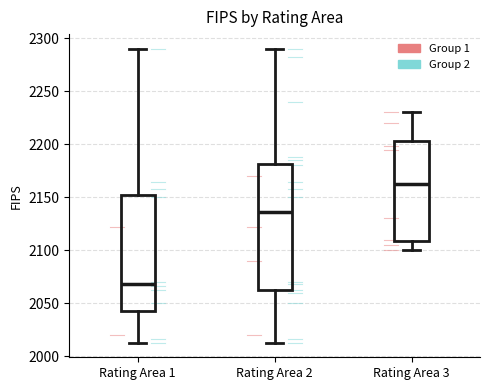

Reading left to right, transcribe this box plot: for each box, give where its median line is, the range the box spans, and where its two whiskers end, as read against the y-axis. The values are not printed on the chart, so give them approximately, as read against the axis.

Rating Area 1: median 2070, box 2045 to 2150, whiskers 2015 to 2290
Rating Area 2: median 2135, box 2060 to 2180, whiskers 2015 to 2290
Rating Area 3: median 2165, box 2110 to 2205, whiskers 2100 to 2230